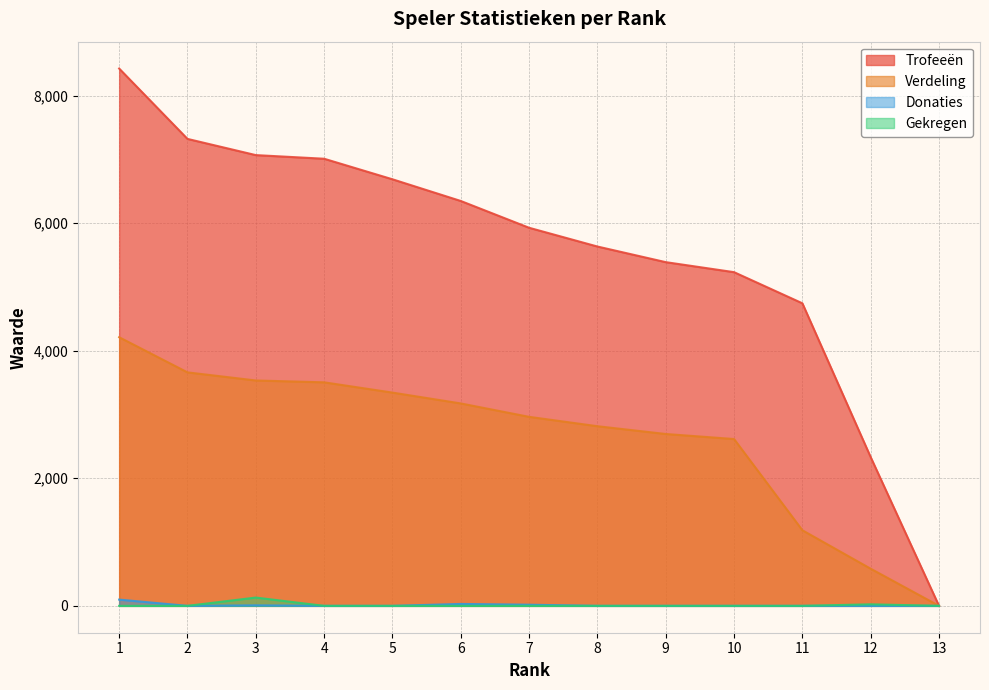

True or false: Verdeling and Trofeeën cross at least once.

False